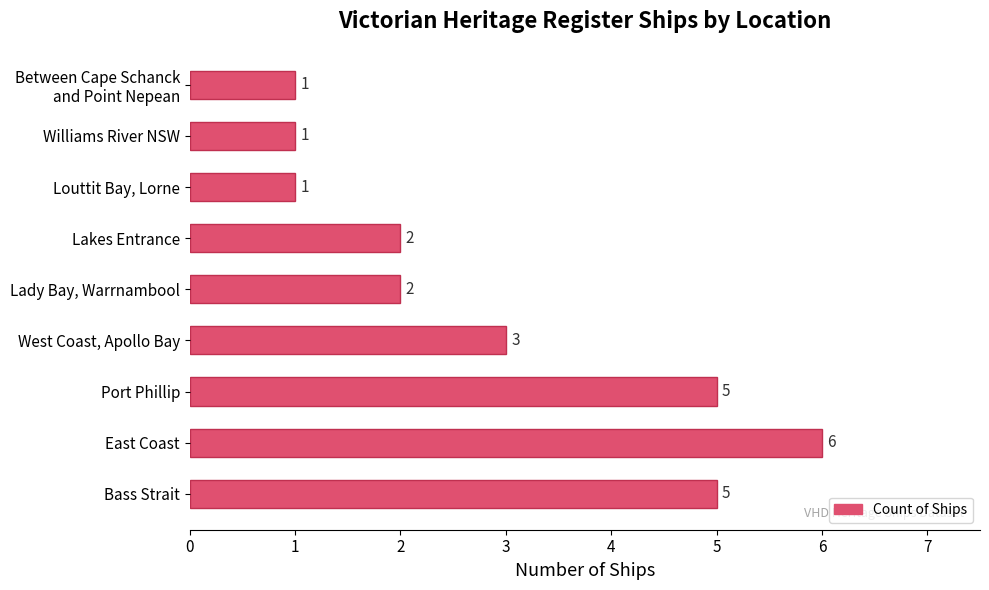

How many bars are there in total?

9